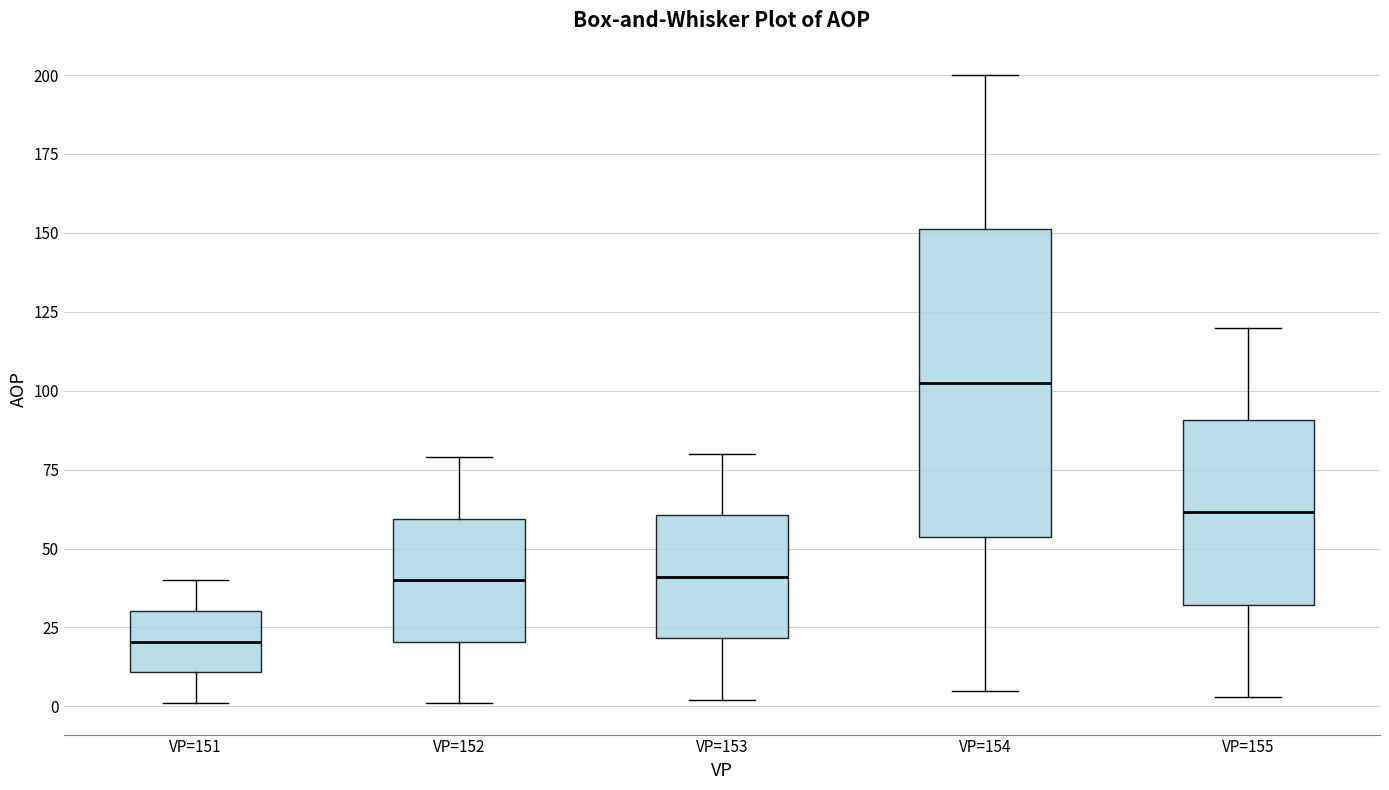

Reading left to right, read every box against the y-axis: the position of its median line, the range the box covers, and the ends of its whiskers. The values are not printed on the chart, so give them approximately, as read against the axis.

VP=151: median 20, box 10 to 30, whiskers 0 to 40
VP=152: median 40, box 20 to 60, whiskers 0 to 80
VP=153: median 40, box 20 to 60, whiskers 0 to 80
VP=154: median 105, box 55 to 150, whiskers 5 to 200
VP=155: median 60, box 30 to 90, whiskers 5 to 120